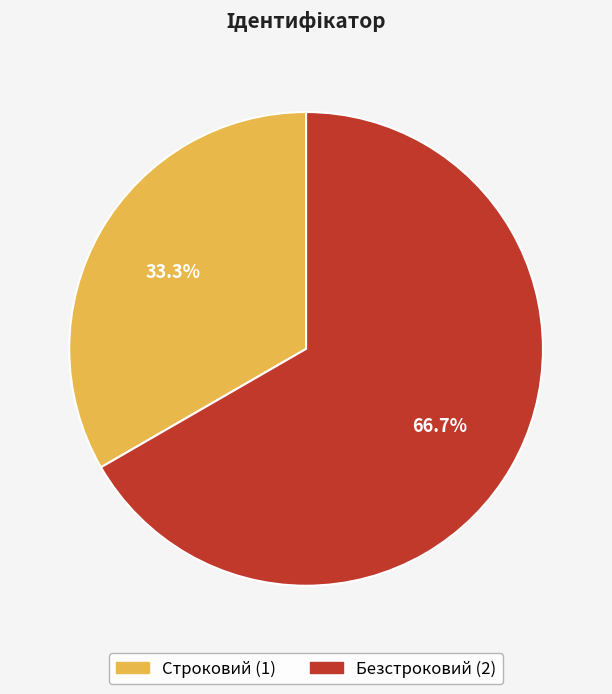

What is the majority slice?

Безстроковий